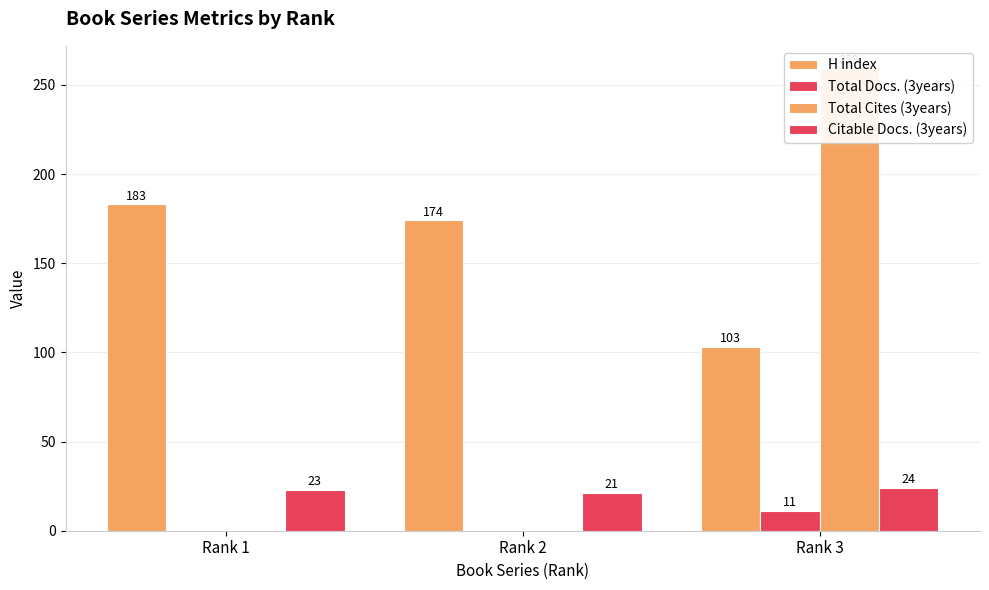

What is the spread (max minus min) of values at Rank 1?

183